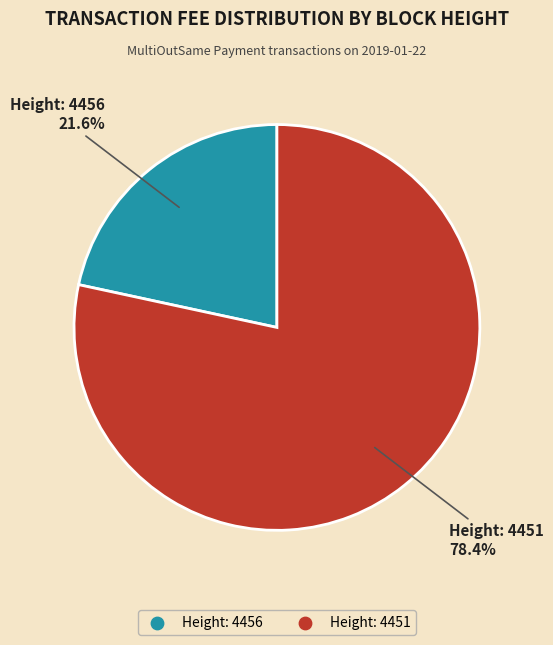

Combined, what portion of the pie is Height: 4451 and Height: 4456?

100.0%